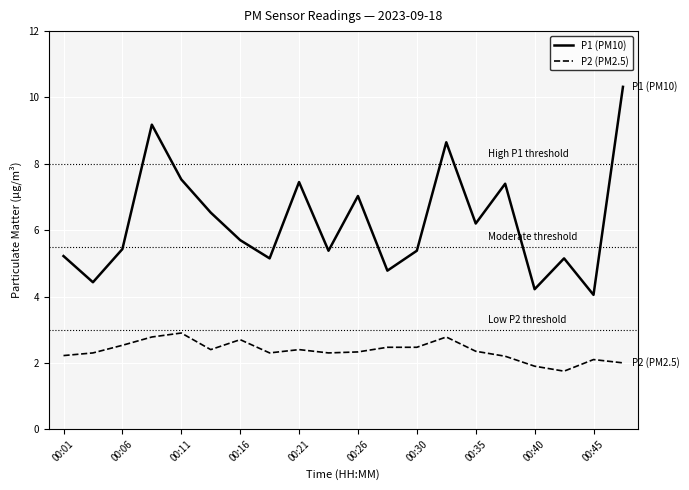

Rank the series by their maximum value, from lowest to highest.

P2 (PM2.5), P1 (PM10)